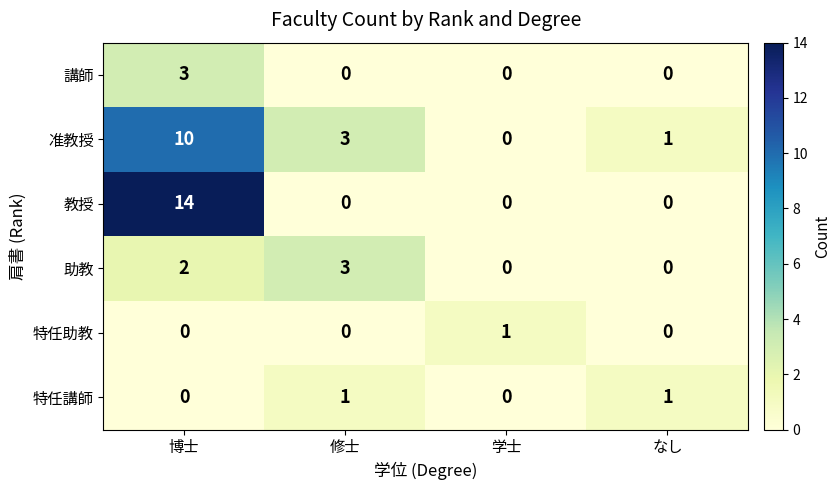

What is the difference between the maximum and minimum values in the 准教授 series?

10